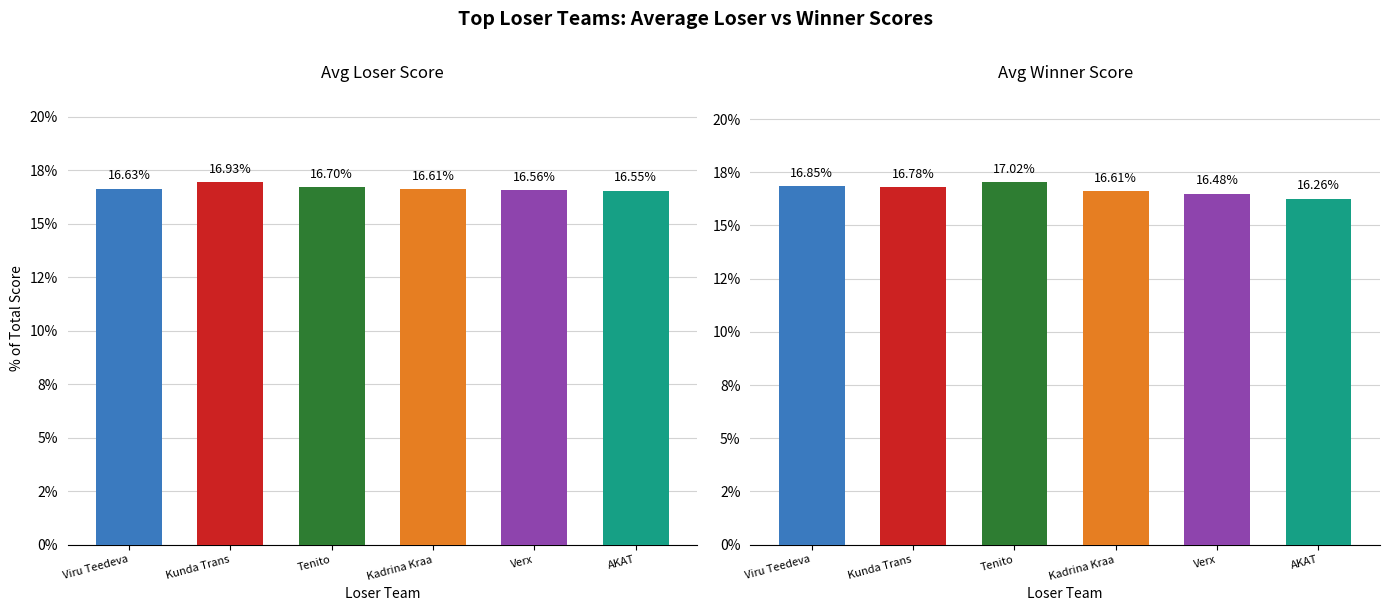

Which has a higher value, Verx or Viru Teedeva?

Viru Teedeva